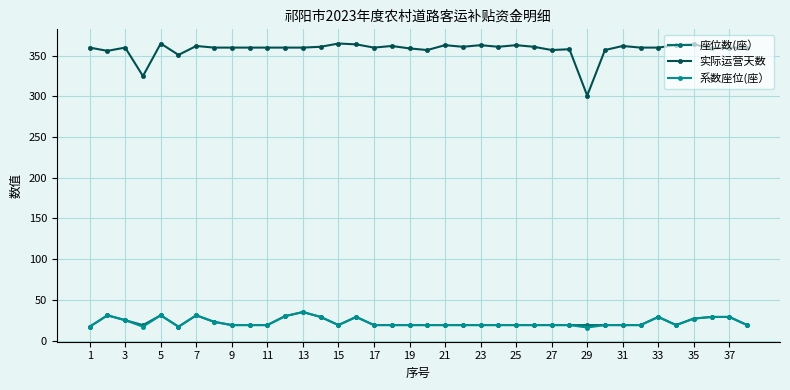

What is the minimum value shown in the chart?

16